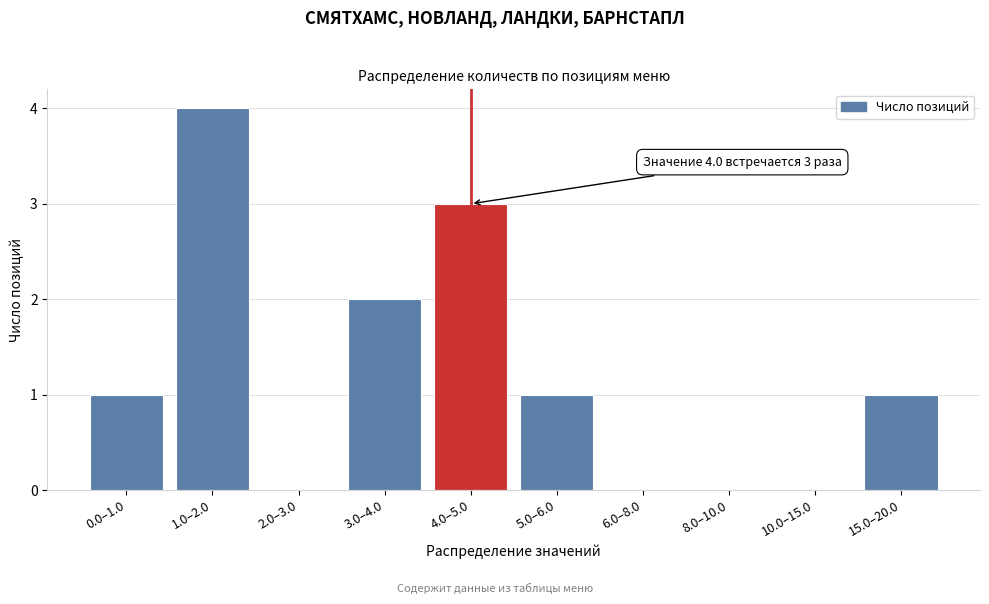

Reading left to right, what are all the values shown in this chart?

0.0–1.0=1	1.0–2.0=4	2.0–3.0=0	3.0–4.0=2	4.0–5.0=3	5.0–6.0=1	6.0–8.0=0	8.0–10.0=0	10.0–15.0=0	15.0–20.0=1